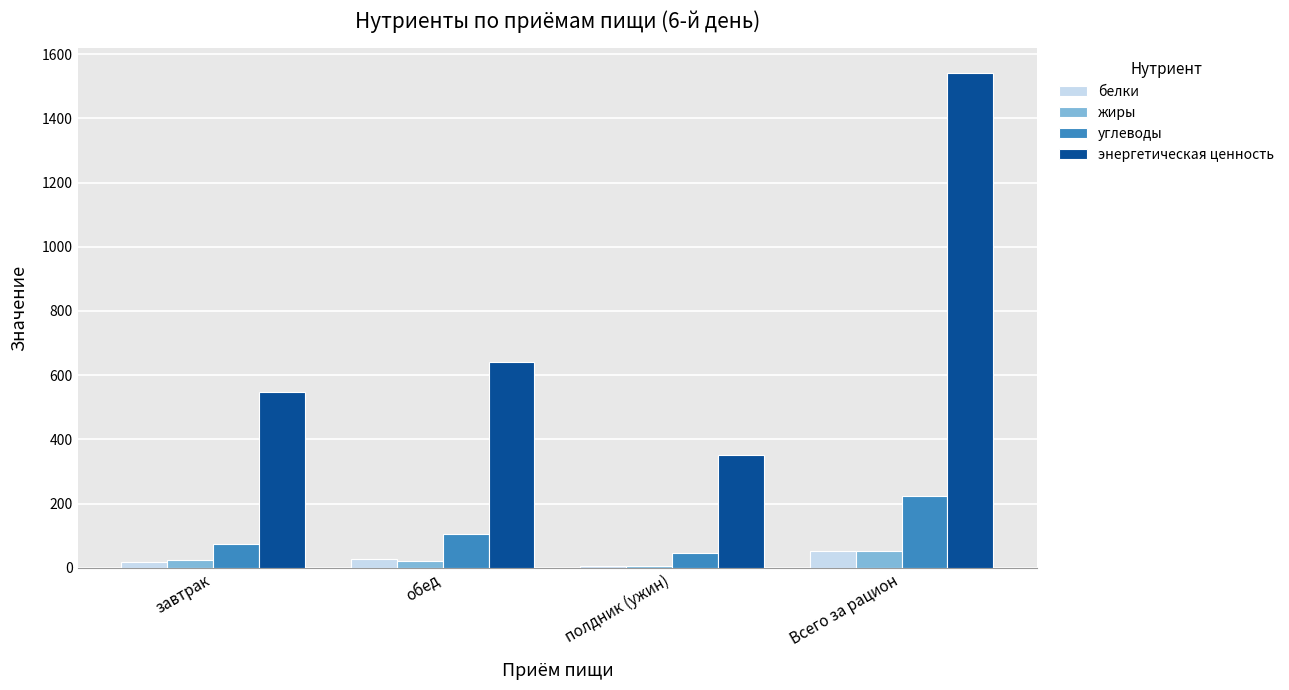

The энергетическая ценность series shows 548.2 at завтрак. True or false?

True